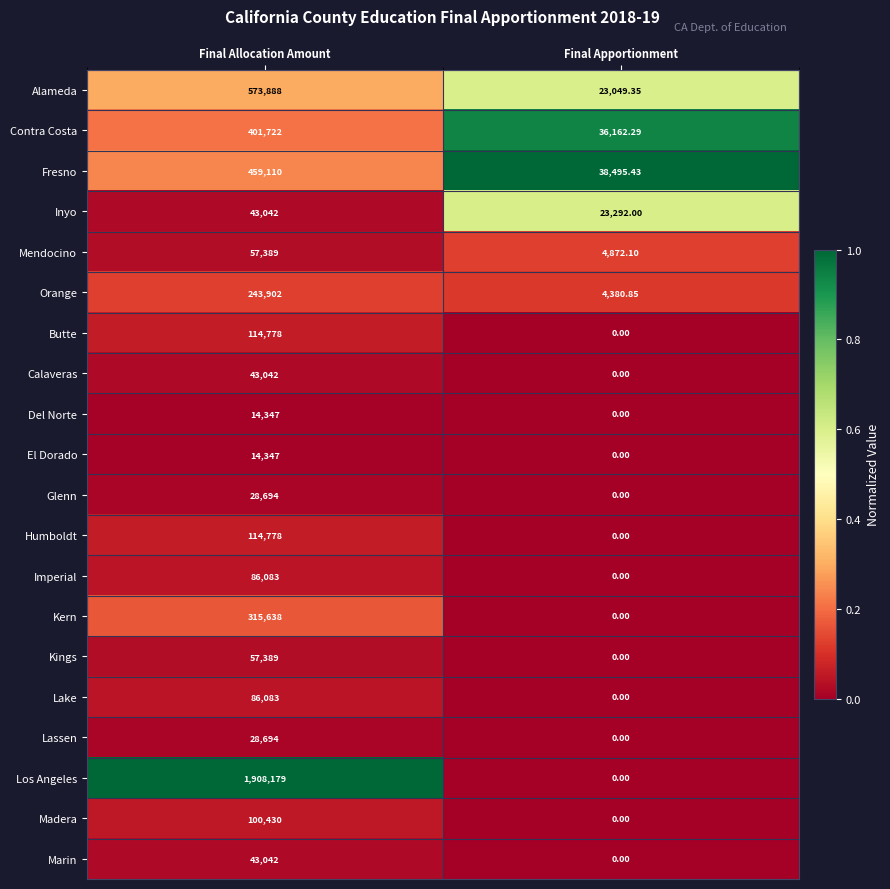

Rank the categories by Lake value from highest to lowest.

Final Allocation Amount, Final Apportionment